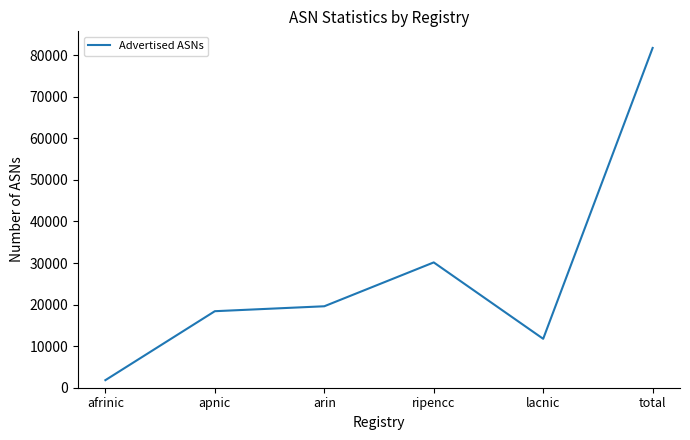

At which label is the value closest to 41791?

ripencc